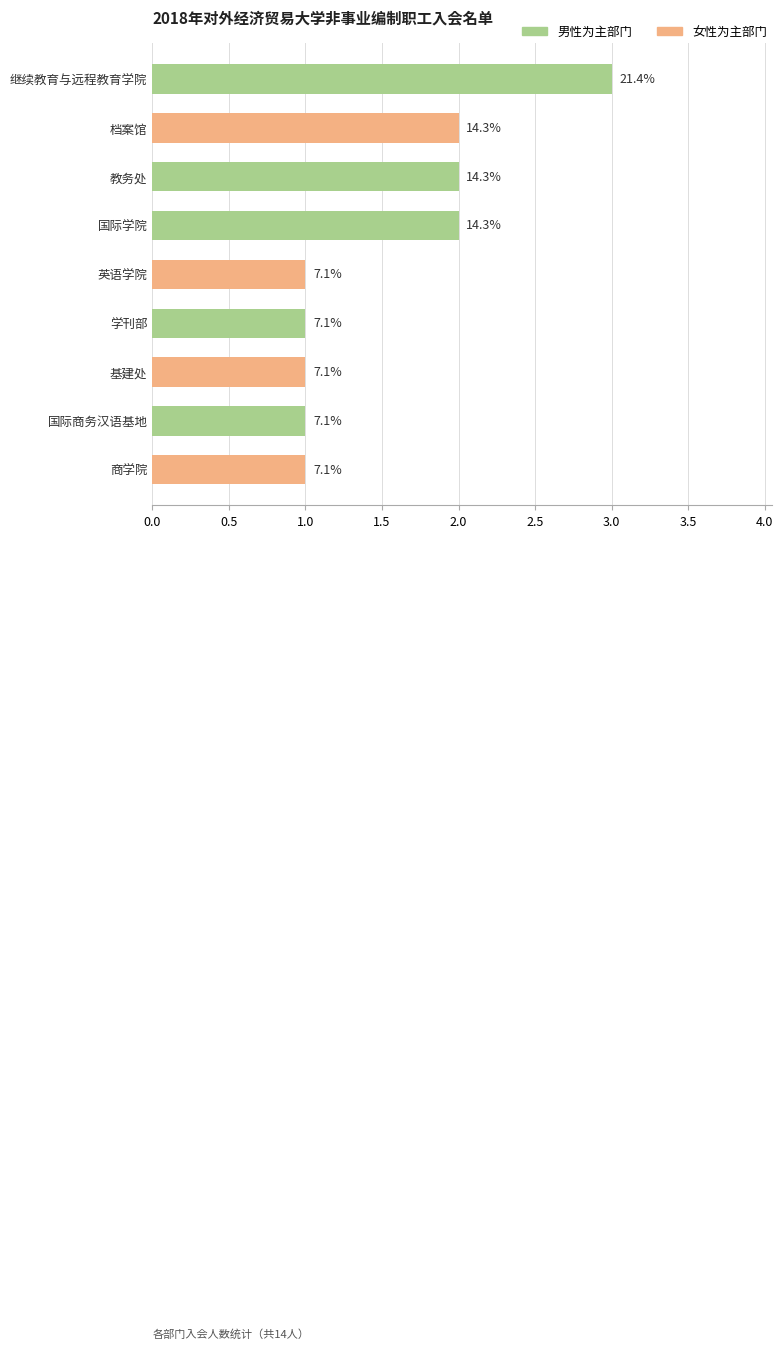

What is the greatest value displayed?

3